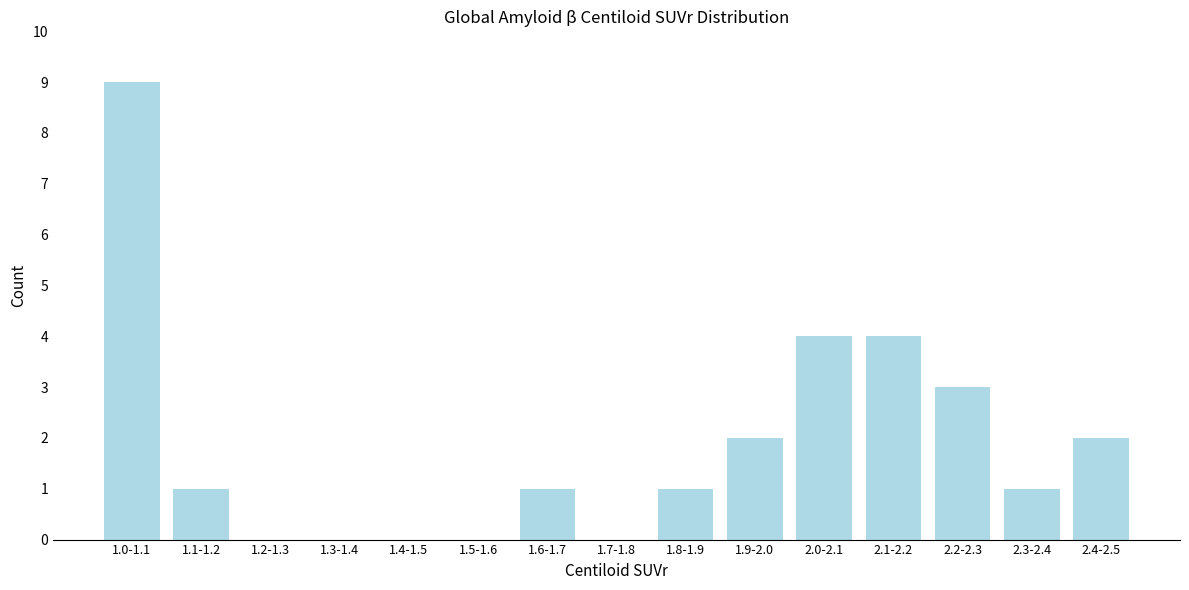

Reading left to right, extract all data points from this chart.

1.0-1.1=9	1.1-1.2=1	1.2-1.3=0	1.3-1.4=0	1.4-1.5=0	1.5-1.6=0	1.6-1.7=1	1.7-1.8=0	1.8-1.9=1	1.9-2.0=2	2.0-2.1=4	2.1-2.2=4	2.2-2.3=3	2.3-2.4=1	2.4-2.5=2